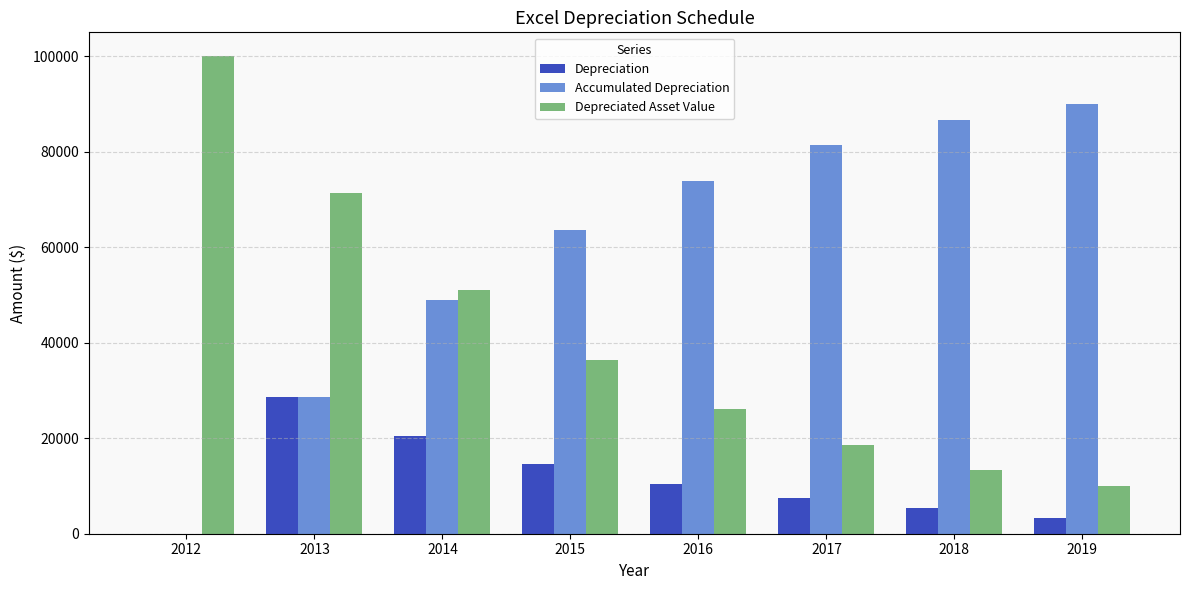

What is the maximum value for Depreciation?

28571.4